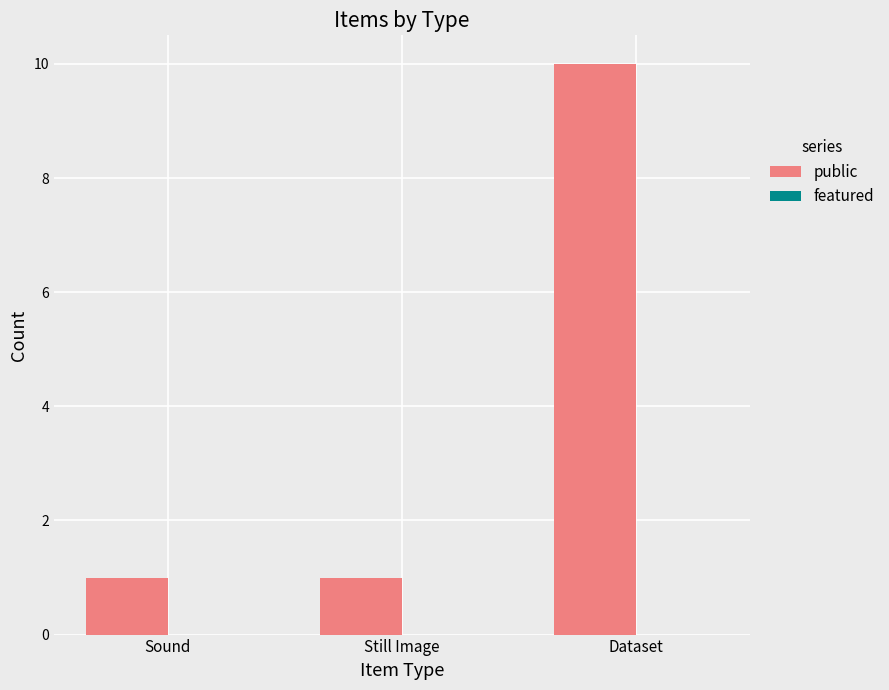

True or false: the data shows 10 at Dataset.

True